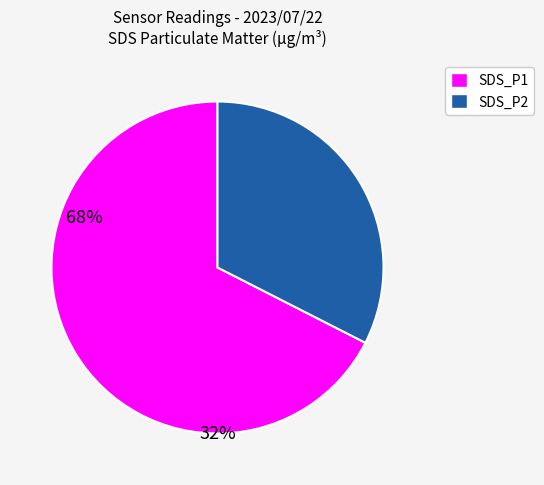

Which slice is the smallest?

SDS_P2